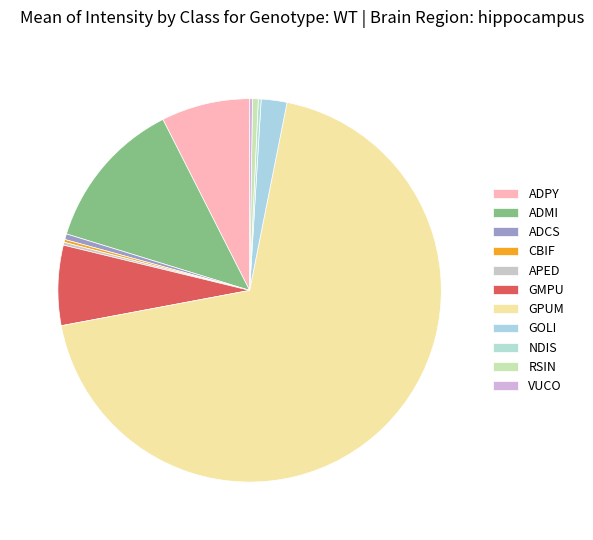

Combined, what portion of the pie is VUCO and RSIN?

0.7%